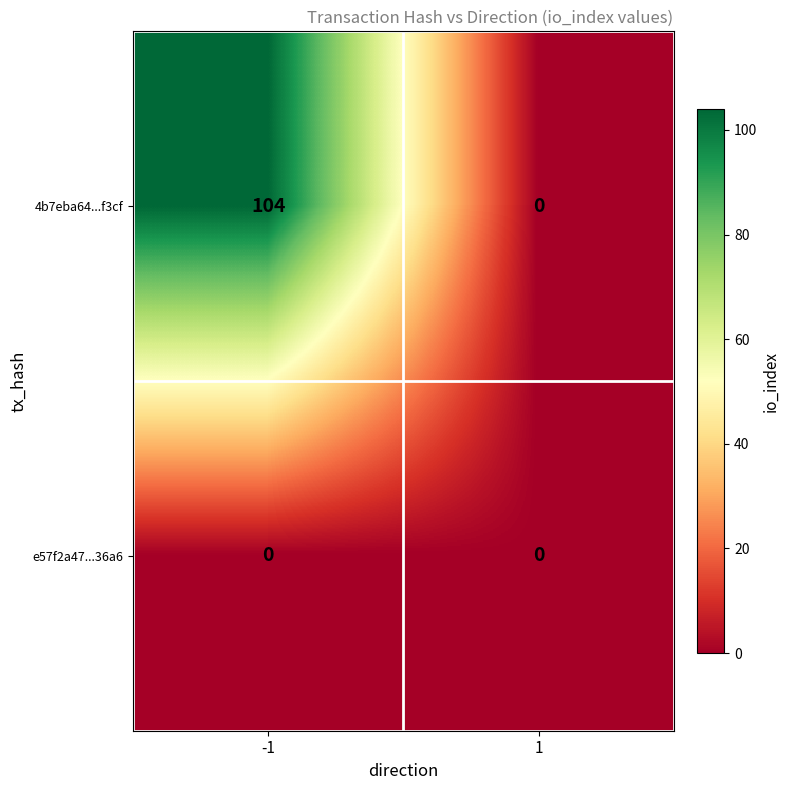

The 4b7eba64...f3cf series shows 104 at -1. True or false?

True